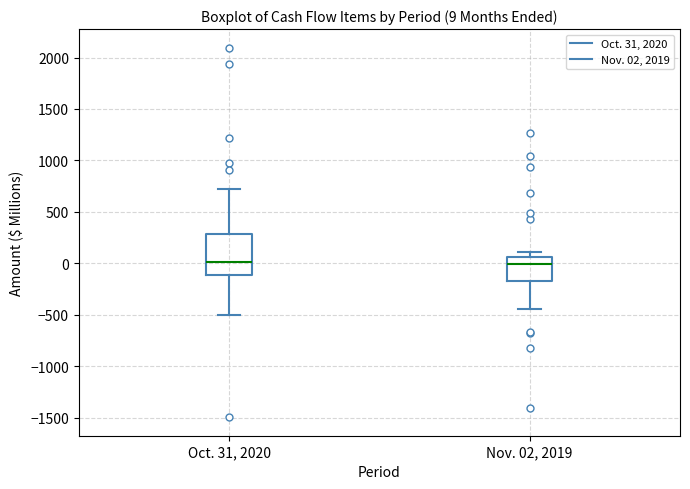

Which box is the tallest, from its lower edge to its upper edge?

Oct. 31, 2020